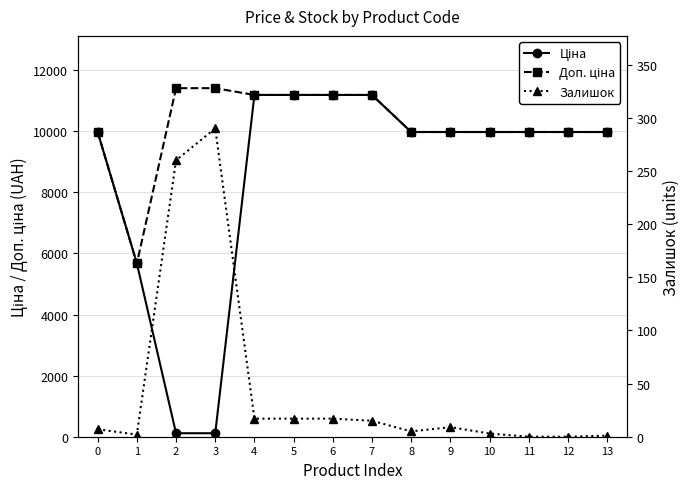

What value does the Ціна series have at 7?

11188.2